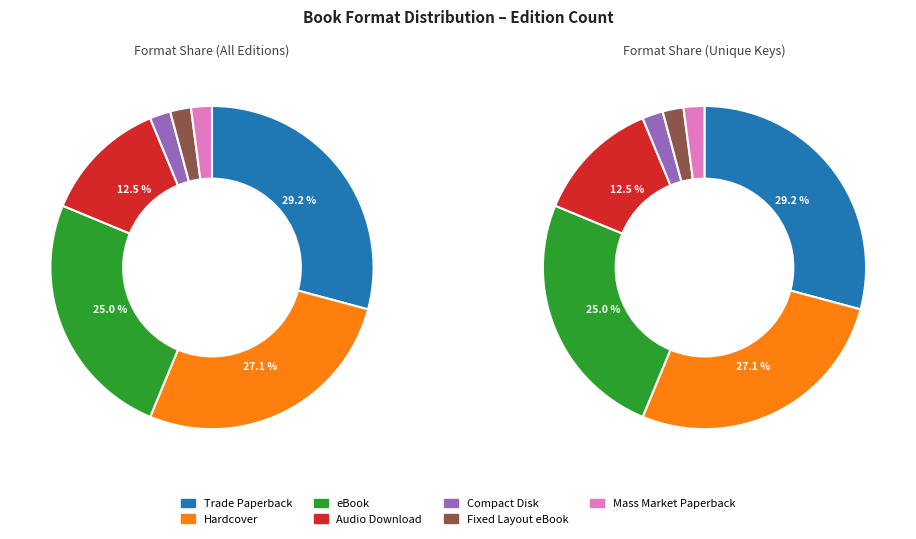

Which has a higher value, eBook or Audio Download?

eBook